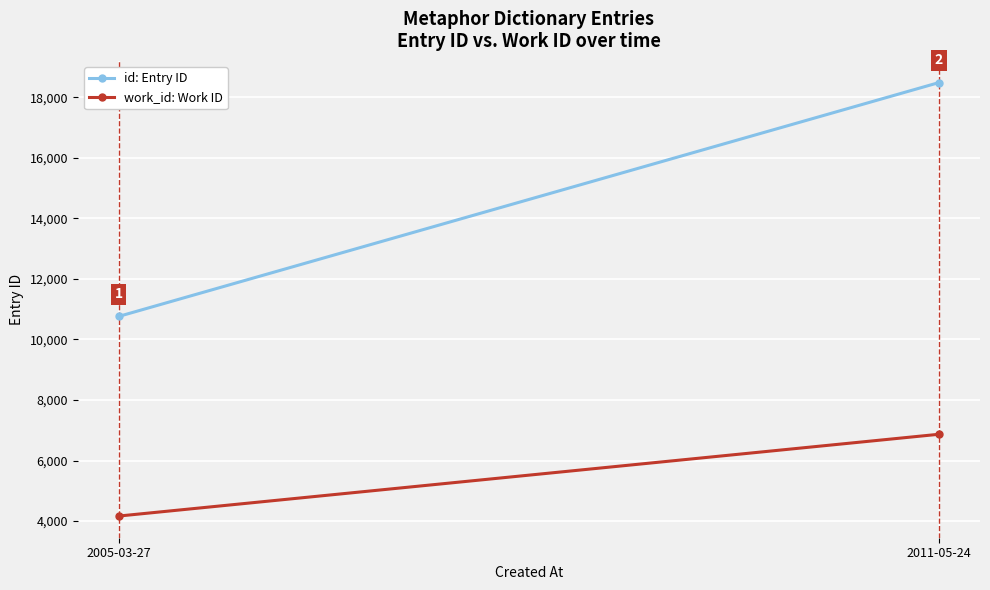

At 2005-03-27, list the series in order from smallest to largest.

work_id: Work ID, id: Entry ID